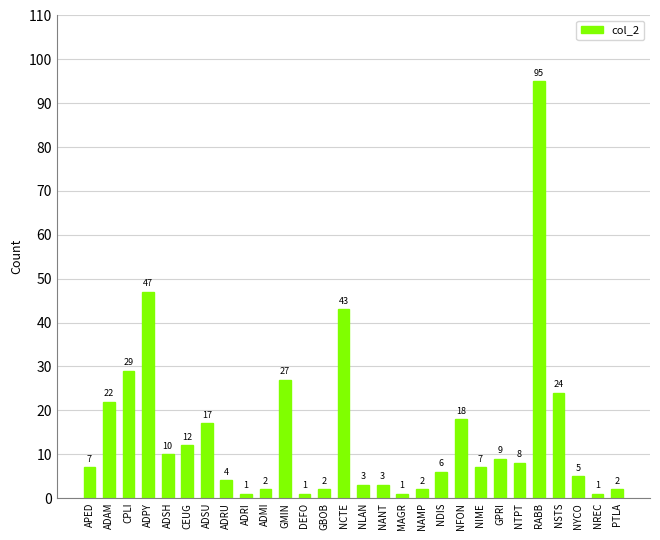

Reading left to right, transcribe all the data shown in this chart.

7	22	29	47	10	12	17	4	1	2	27	1	2	43	3	3	1	2	6	18	7	9	8	95	24	5	1	2